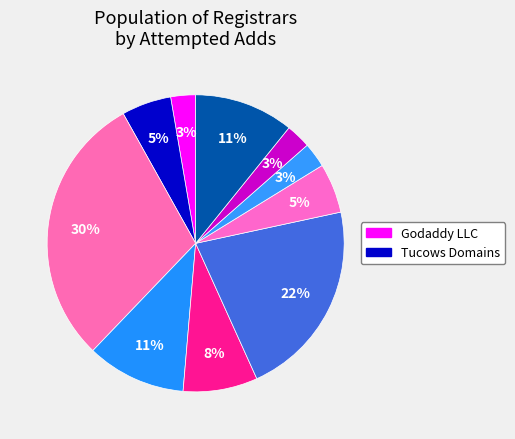

How many slices are in this pie chart?

10